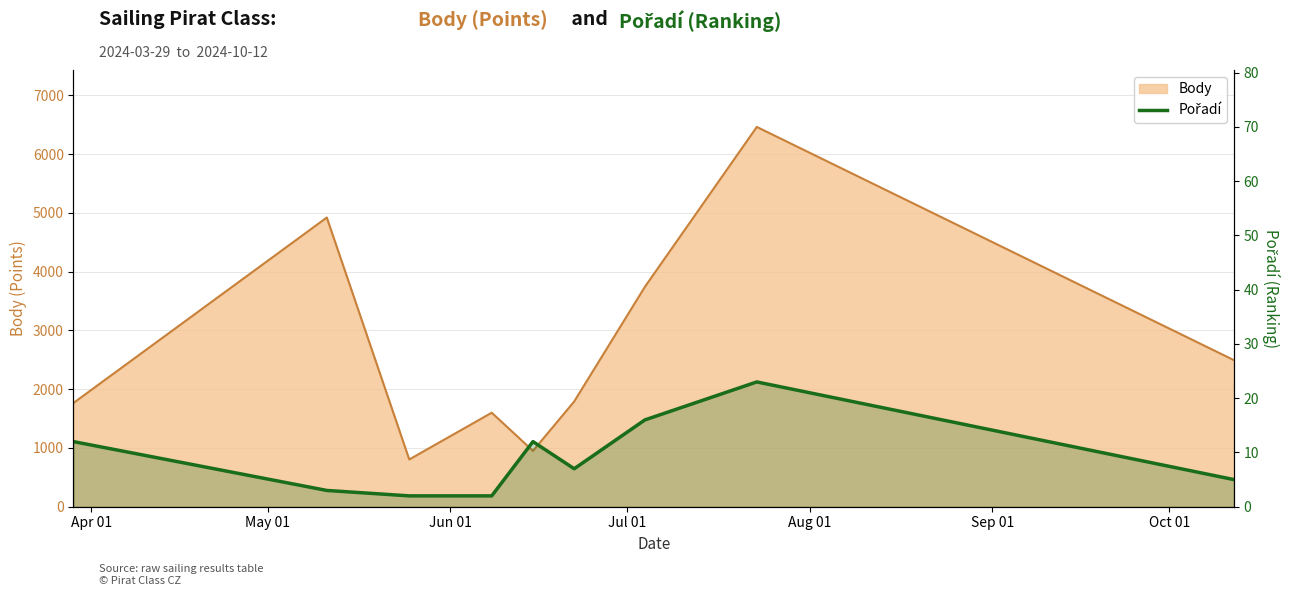

How many lines are shown in the chart?

1